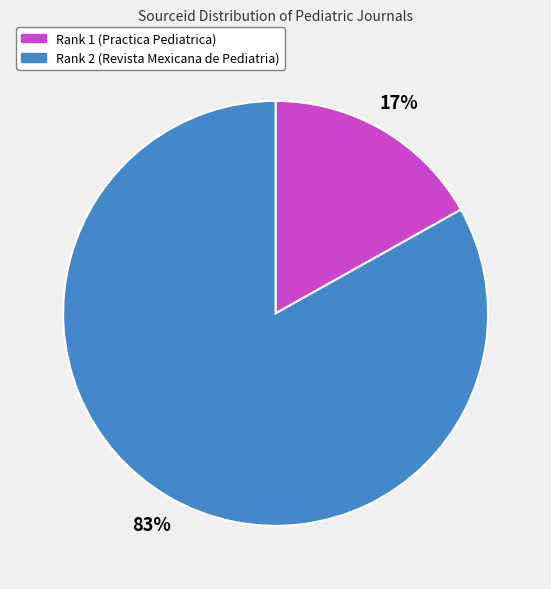

Count the number of slices in the pie.

2